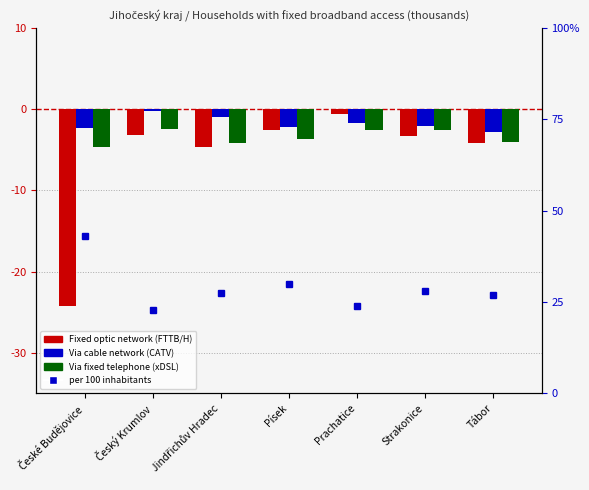

Reading left to right, extract all data points from this chart.

via optic network (FTTB/H): -24.3	-3.2	-4.7	-2.6	-0.6	-3.3	-4.1
via cable network (CATV): -2.3	-0.2	-0.9	-2.2	-1.7	-2.0	-2.8
via fixed telephone (xDSL): -4.7	-2.4	-4.2	-3.6	-2.6	-2.5	-4.0